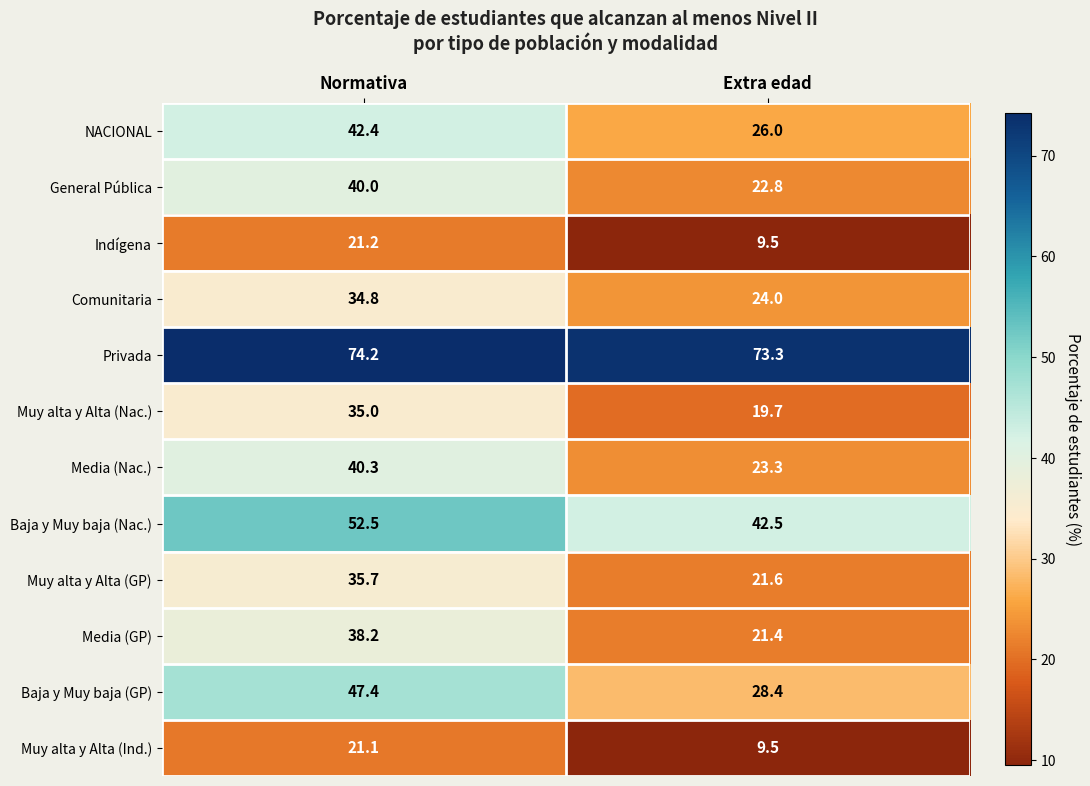

Reading left to right, transcribe all the data shown in this chart.

NACIONAL: Normativa=42.4	Extra edad=26.0
General Pública: Normativa=40.0	Extra edad=22.8
Indígena: Normativa=21.2	Extra edad=9.5
Comunitaria: Normativa=34.8	Extra edad=24.0
Privada: Normativa=74.2	Extra edad=73.3
Muy alta y Alta (Nac.): Normativa=35.0	Extra edad=19.7
Media (Nac.): Normativa=40.3	Extra edad=23.3
Baja y Muy baja (Nac.): Normativa=52.5	Extra edad=42.5
Muy alta y Alta (GP): Normativa=35.7	Extra edad=21.6
Media (GP): Normativa=38.2	Extra edad=21.4
Baja y Muy baja (GP): Normativa=47.4	Extra edad=28.4
Muy alta y Alta (Ind.): Normativa=21.1	Extra edad=9.5